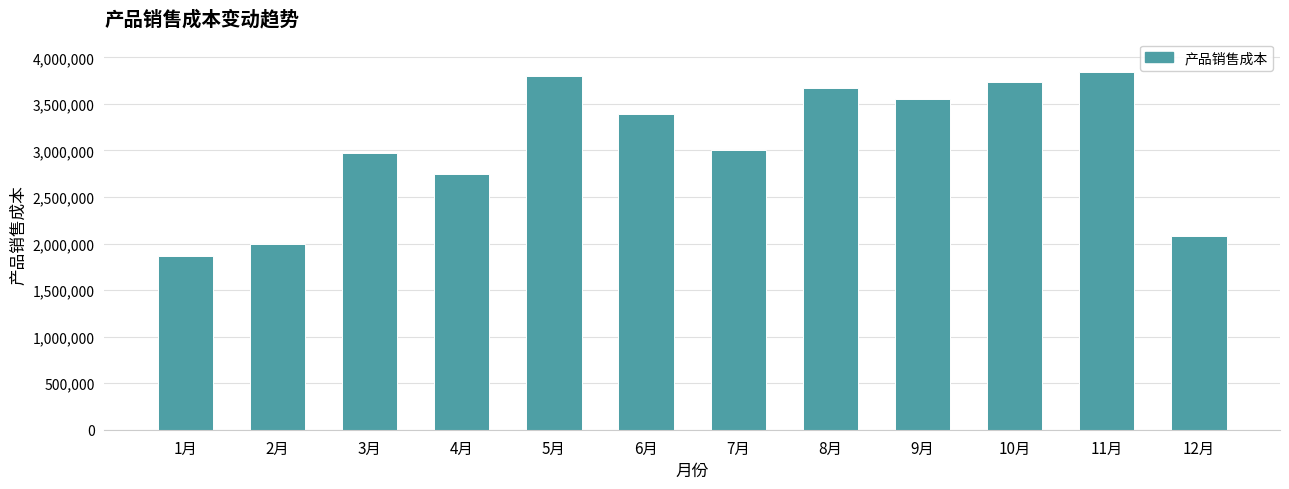

What is the change in value from 2月 to 10月?

+1730200